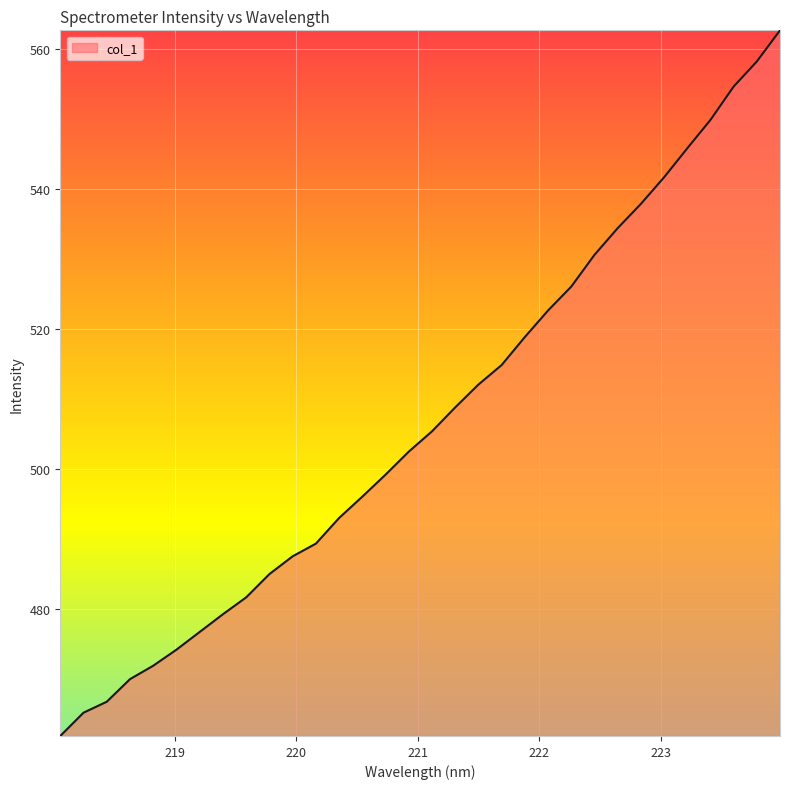

What is the maximum value shown in the chart?

562.6